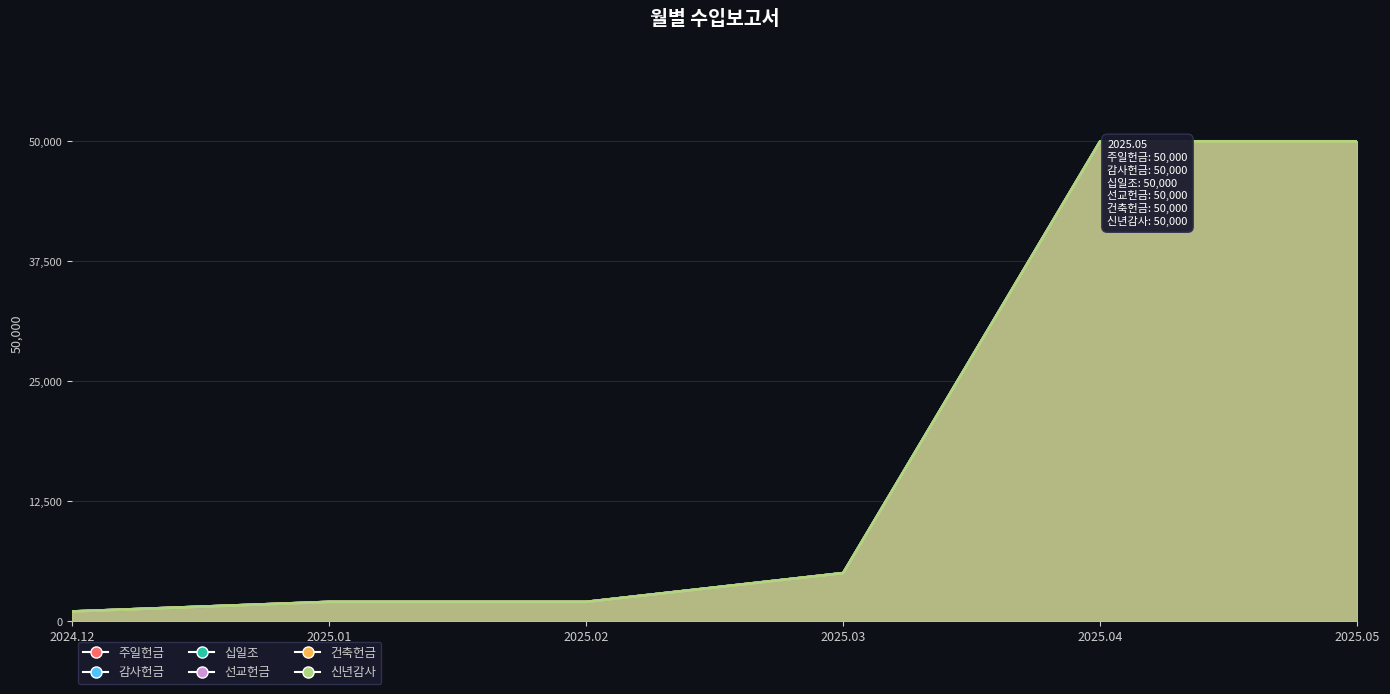

At which label does 주일헌금 reach its minimum?

2024.12